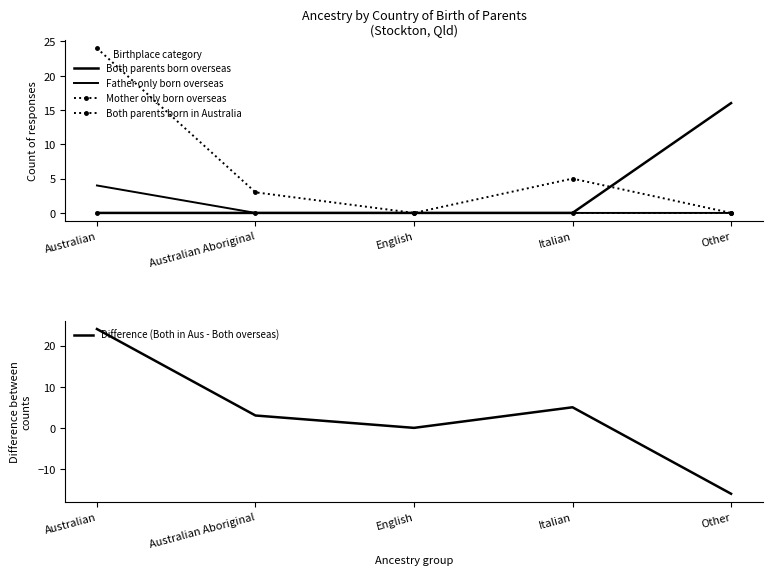

Which series has the widest spread of values?

Difference (Both in Aus - Both overseas)